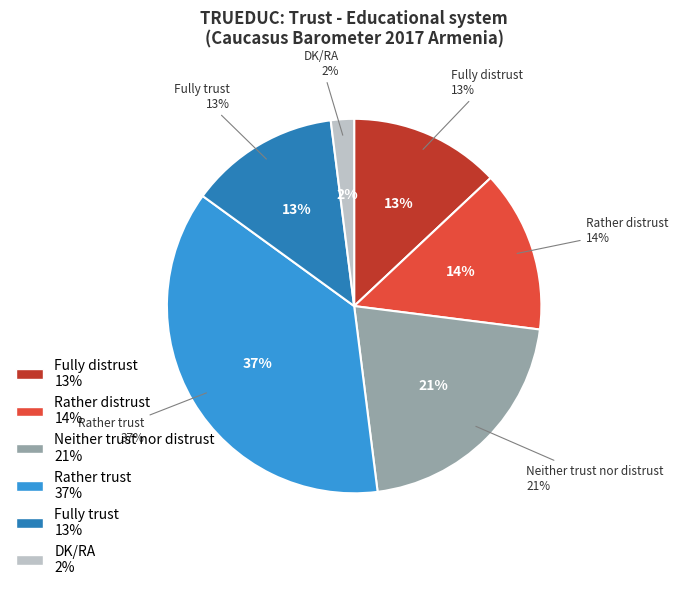

True or false: Rather trust accounts for 47% of the total.

False